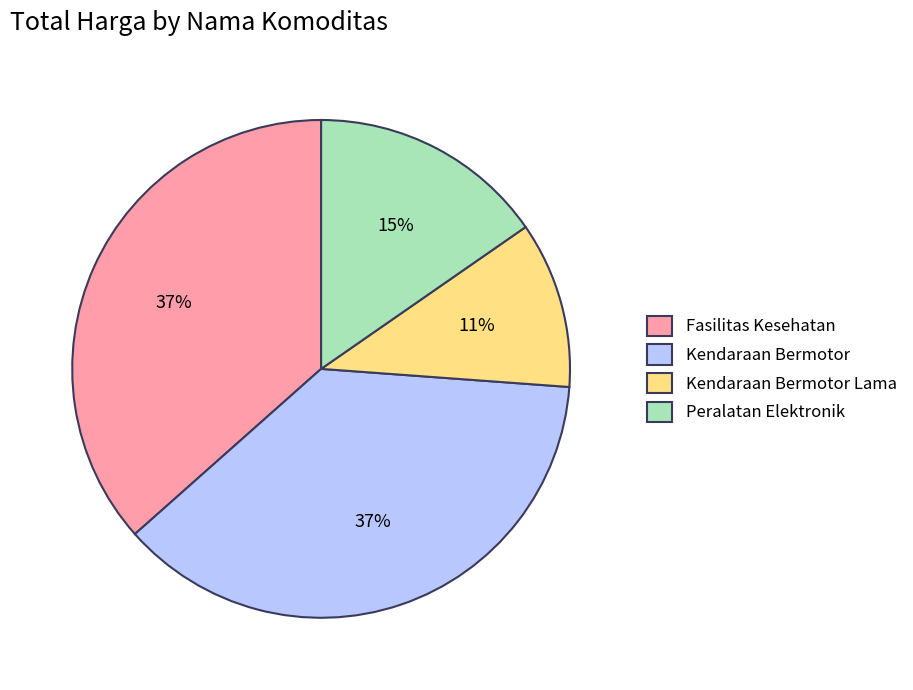

To the nearest percent, what is the average slice percentage?

25%